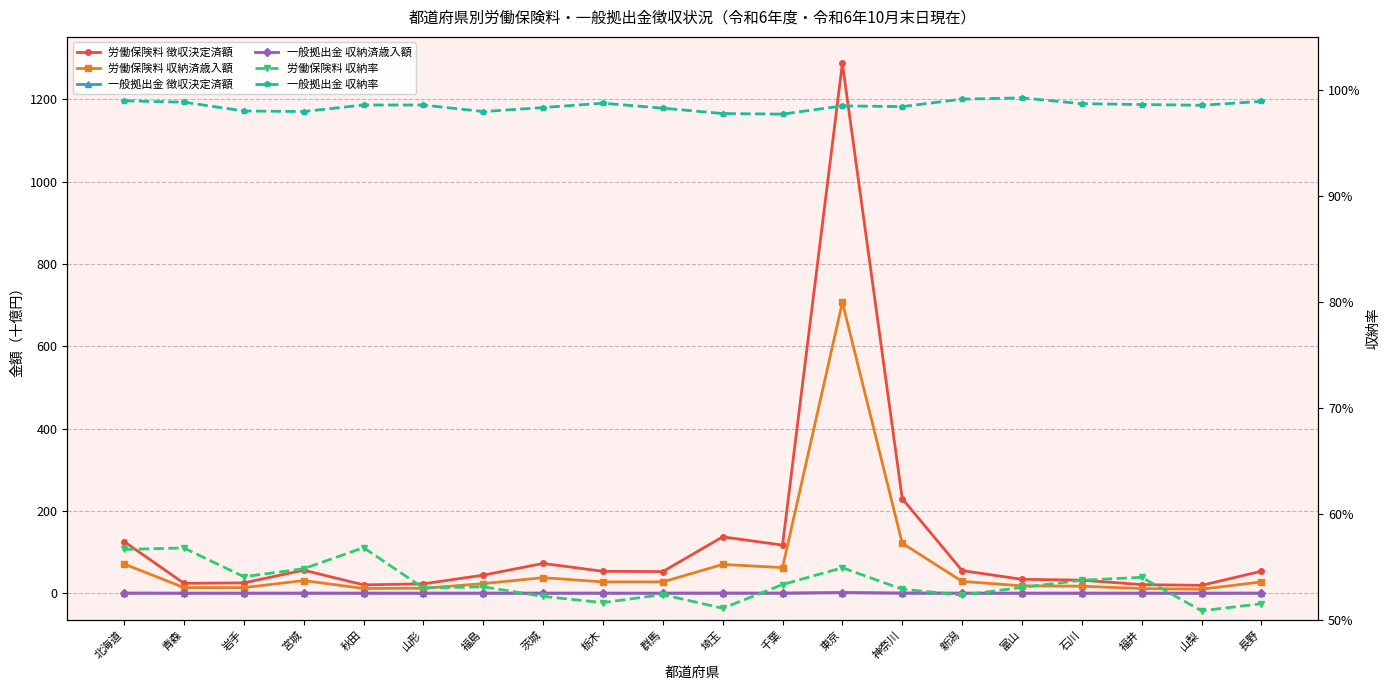

Does the chart display data point markers on the line(s)?

Yes